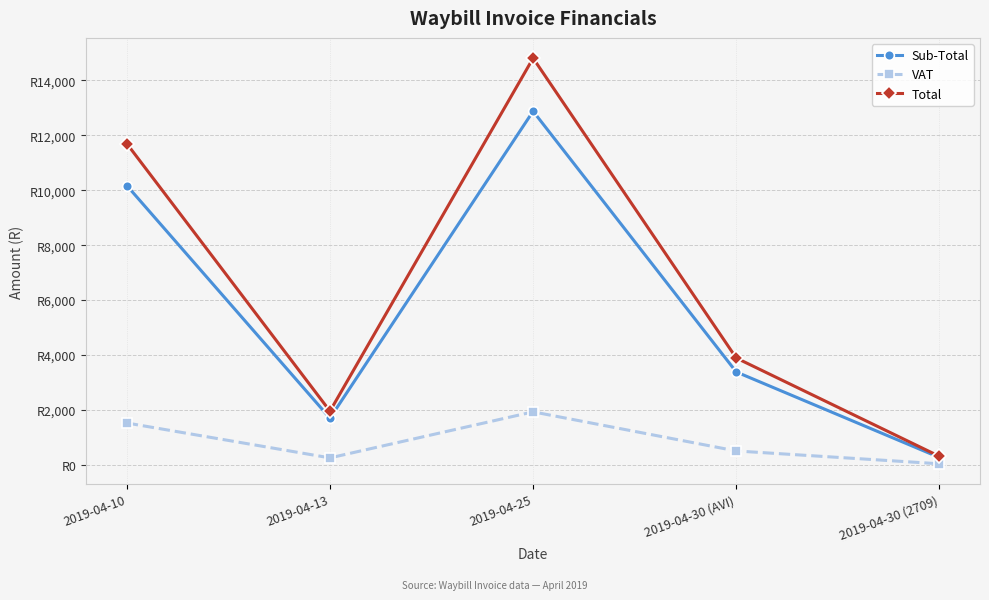

What position from the left is 2019-04-25?

3